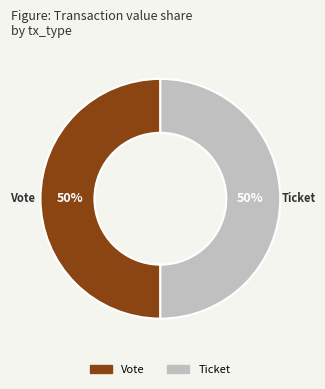

What is the ratio of the value at Ticket to the value at Vote?

1.0